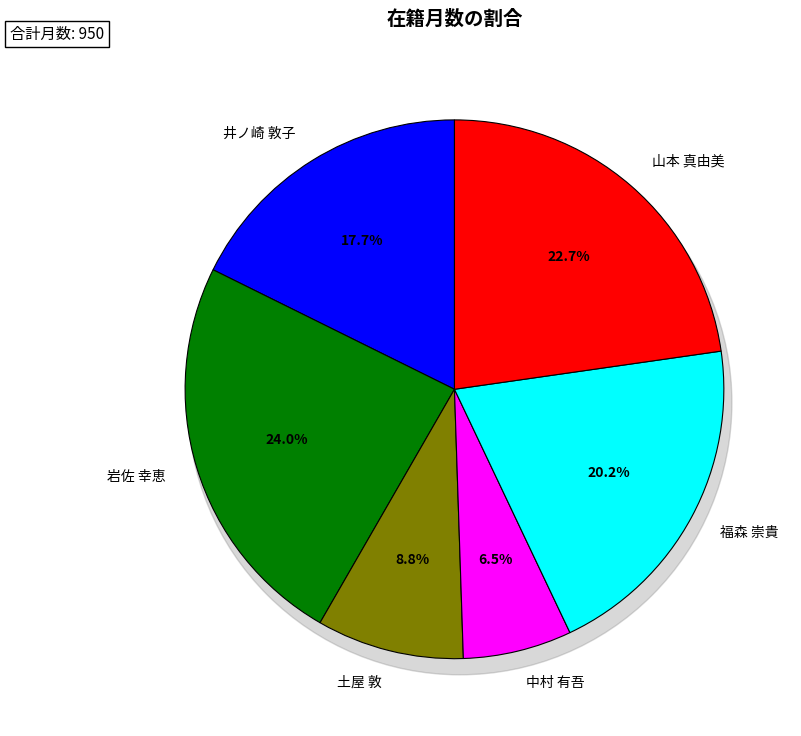

Rank the categories by value from highest to lowest.

岩佐 幸恵, 山本 真由美, 福森 崇貴, 井ノ崎 敦子, 土屋 敦, 中村 有吾